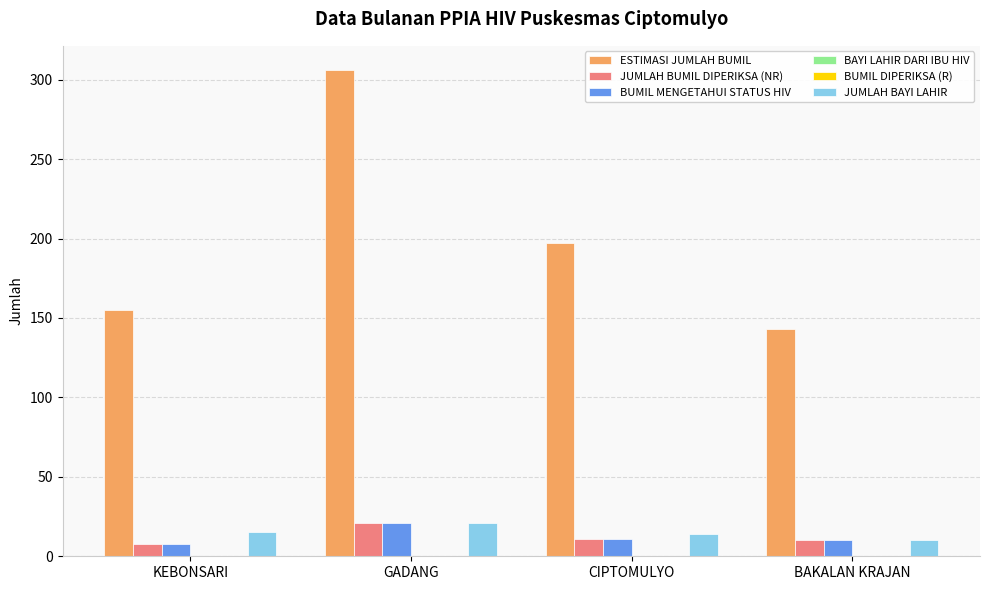

What is the total value across all series at GADANG?

369